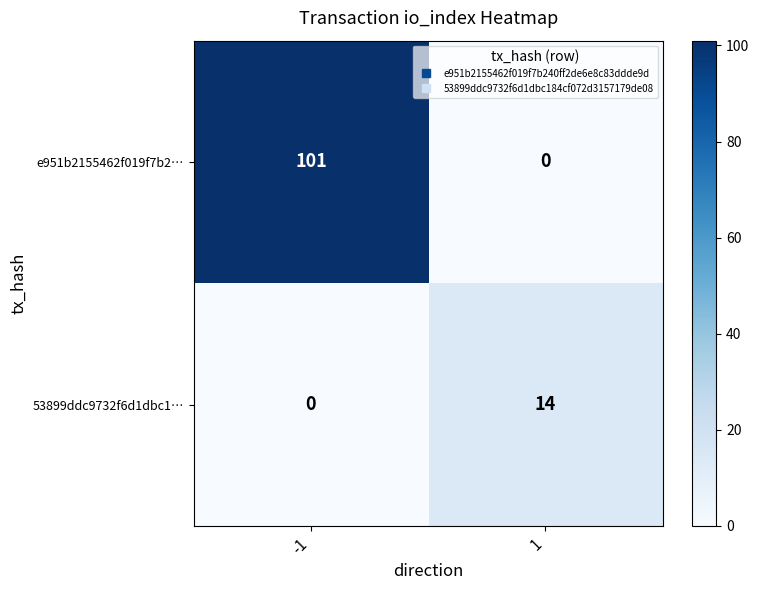

Reading left to right, extract all data points from this chart.

e951b2155462f019f7b2…: 101	0
53899ddc9732f6d1dbc1…: 0	14